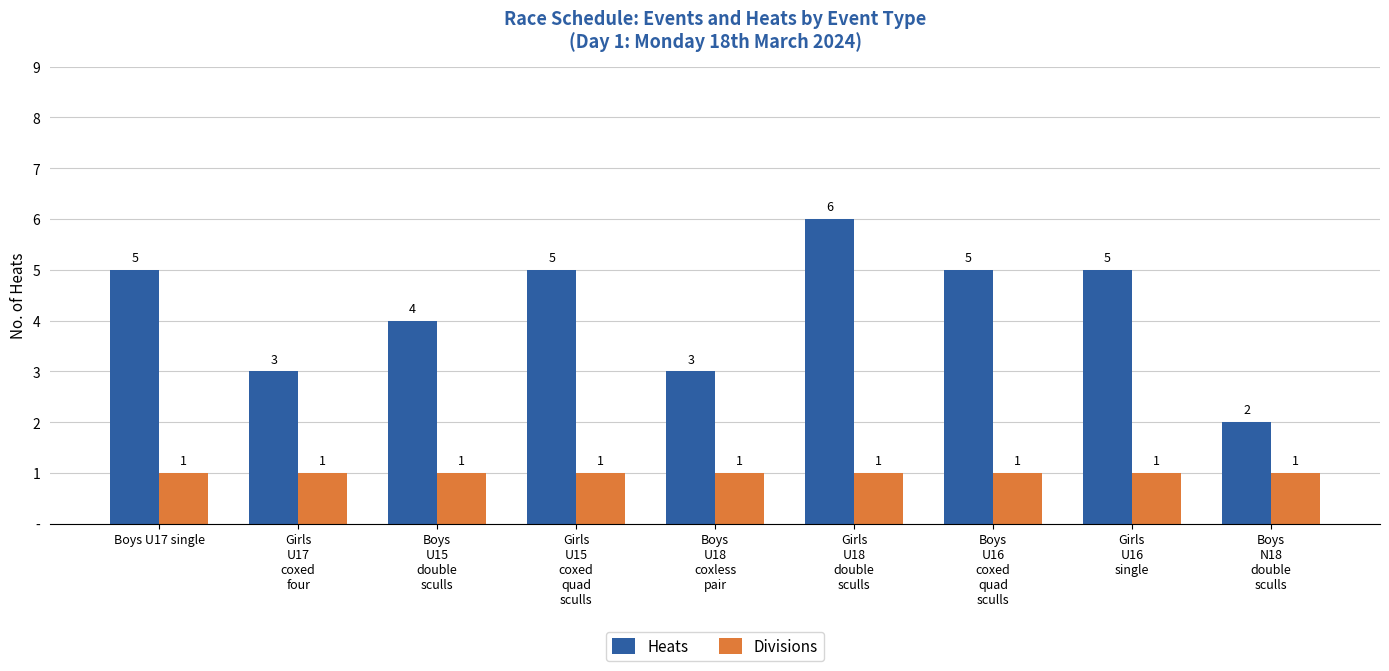

Rank the categories by Heats value from highest to lowest.

Girls
U18
double
sculls, Boys U17 single, Girls
U15
coxed
quad
sculls, Boys
U16
coxed
quad
sculls, Girls
U16
single, Boys
U15
double
sculls, Girls
U17
coxed
four, Boys
U18
coxless
pair, Boys
N18
double
sculls